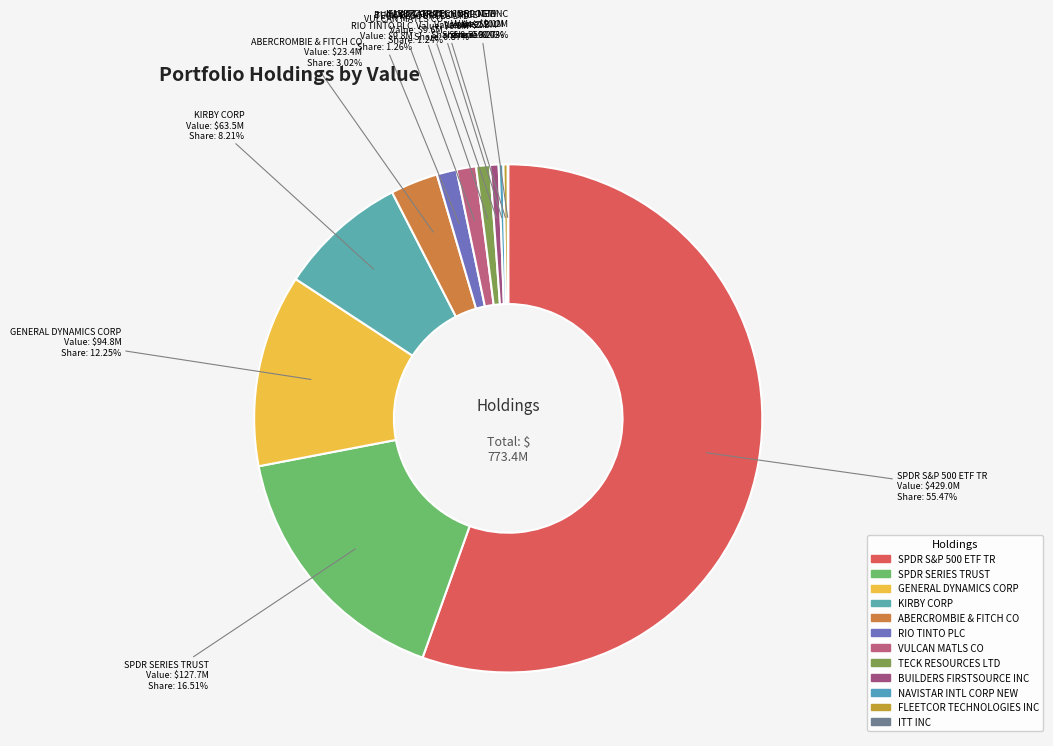

Rank the categories by value from highest to lowest.

SPDR S&P 500 ETF TR, SPDR SERIES TRUST, GENERAL DYNAMICS CORP, KIRBY CORP, ABERCROMBIE & FITCH CO, RIO TINTO PLC, VULCAN MATLS CO, TECK RESOURCES LTD, BUILDERS FIRSTSOURCE INC, NAVISTAR INTL CORP NEW, FLEETCOR TECHNOLOGIES INC, ITT INC